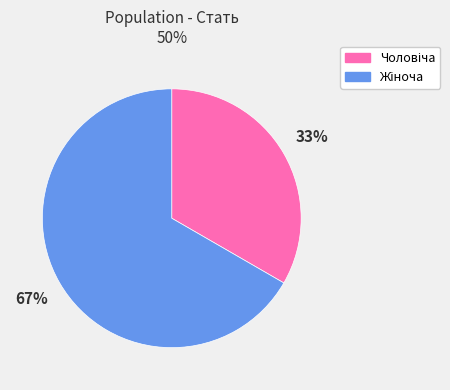

Count the number of slices in the pie.

2